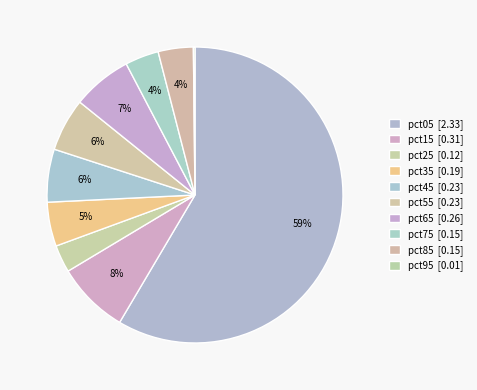

Combined, what portion of the pie is pct45 and pct95?

6.0%